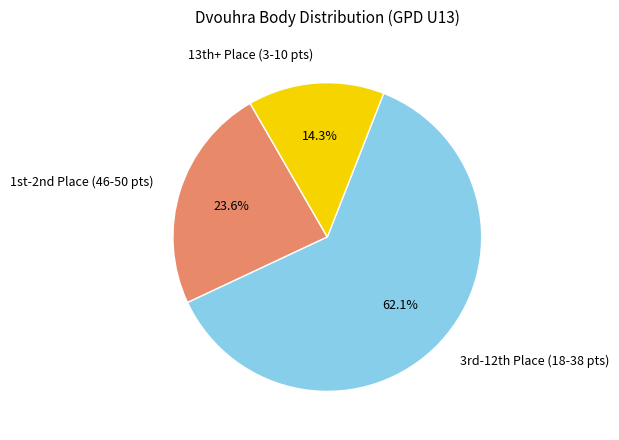

Which category accounts for the majority?

3rd-12th Place (18-38 pts)